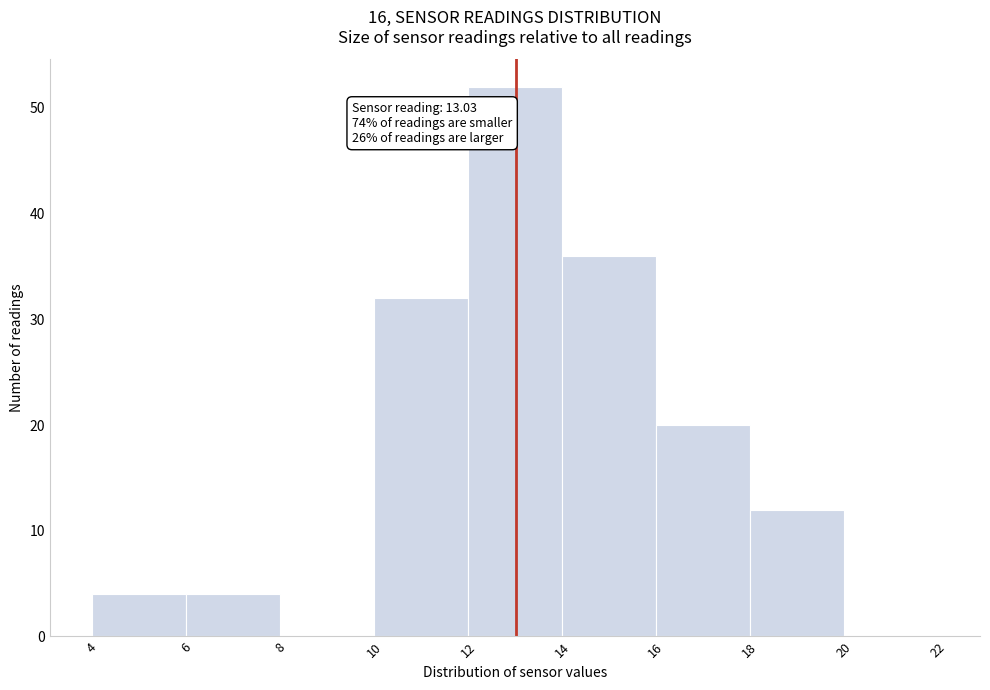

Which range on the x-axis has the tallest bar?

12 to 14